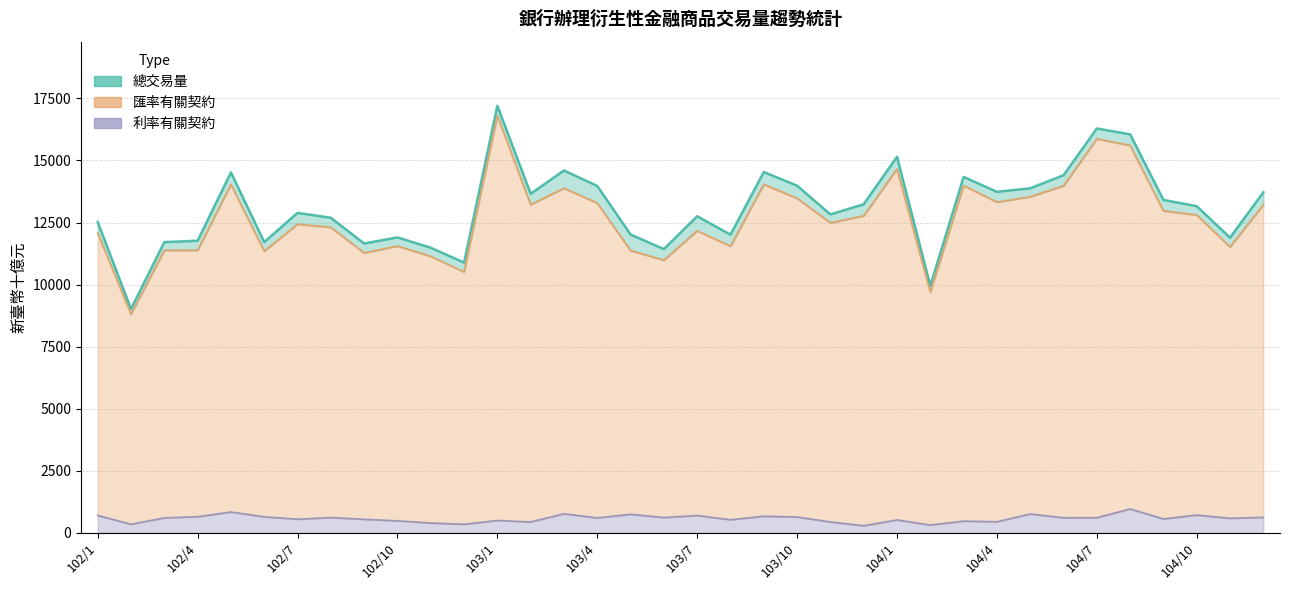

Reading left to right, list all the values displayed in this chart.

總交易量: 12524.0	9020.1	11713.7	11768.6	14520.9	11715.5	12890.5	12695.4	11656.3	11903.5	11487.5	10888.9	17205.2	13659.6	14599.9	13973.3	12020.4	11432.4	12755.4	12013.2	14535.4	13986.0	12828.3	13239.7	15149.3	9956.8	14340.5	13738.2	13881.8	14408.2	16289.6	16054.5	13411.9	13160.7	11892.2	13723.9
匯率有關契約: 12077.9	8807.3	11382.3	11381.3	14033.8	11347.6	12434.0	12309.3	11275.7	11553.9	11140.2	10510.4	16807.6	13222.9	13885.2	13285.0	11372.9	10984.7	12168.6	11545.8	14039.7	13477.1	12489.0	12772.5	14657.3	9699.5	13990.0	13322.6	13539.6	13979.4	15873.1	15605.2	12970.4	12804.9	11516.4	13219.0
利率有關契約: 704.0	347.7	606.0	652.4	841.3	649.6	550.9	619.5	547.8	486.3	399.2	347.5	500.7	441.2	771.2	605.4	748.5	620.0	701.0	529.5	672.3	640.6	441.5	288.9	523.0	316.3	475.4	448.8	761.5	610.4	612.3	964.9	563.2	719.4	588.1	626.8